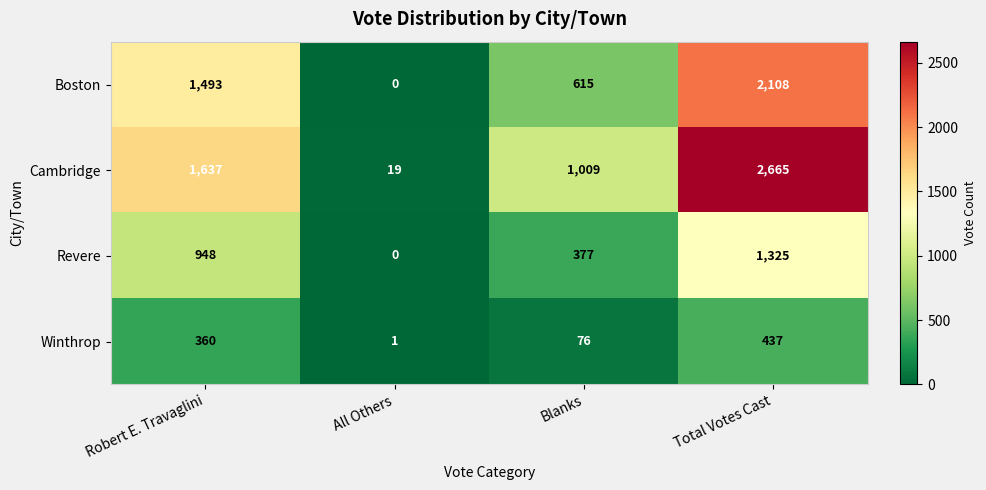

What is the sum of the Revere values at Robert E. Travaglini and Total Votes Cast?

2273